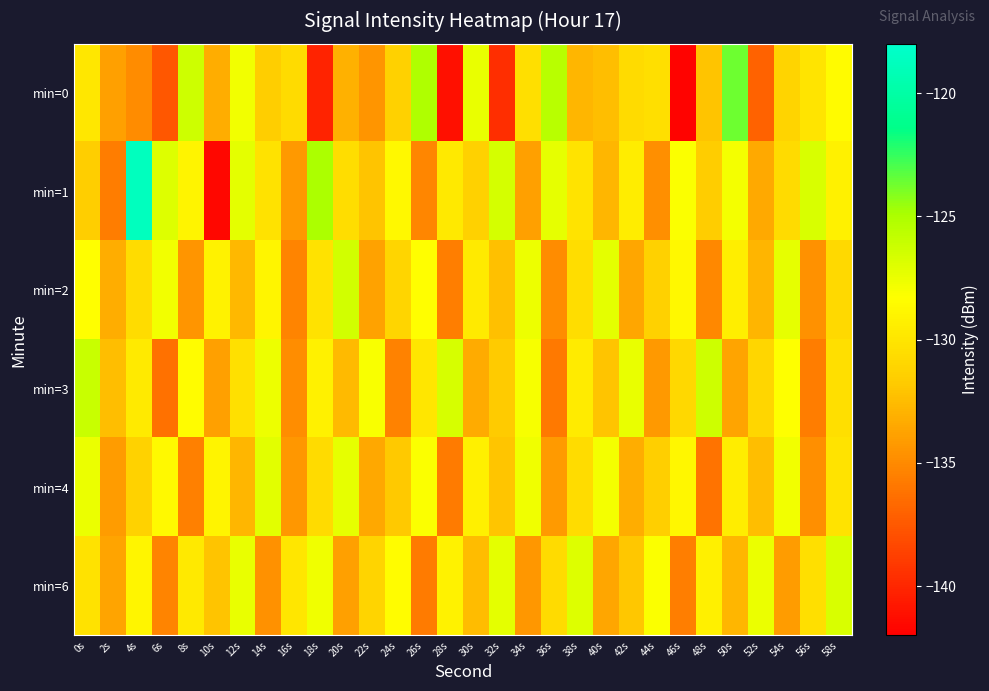

What is the difference between the highest and lowest values at 6s?

10.6